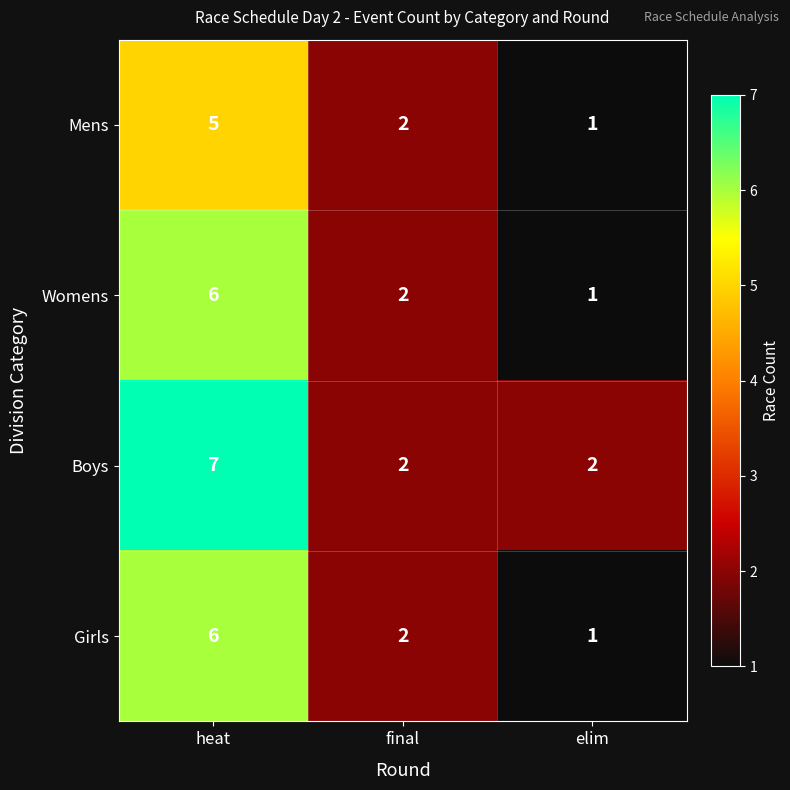

What is the minimum value shown in the chart?

1